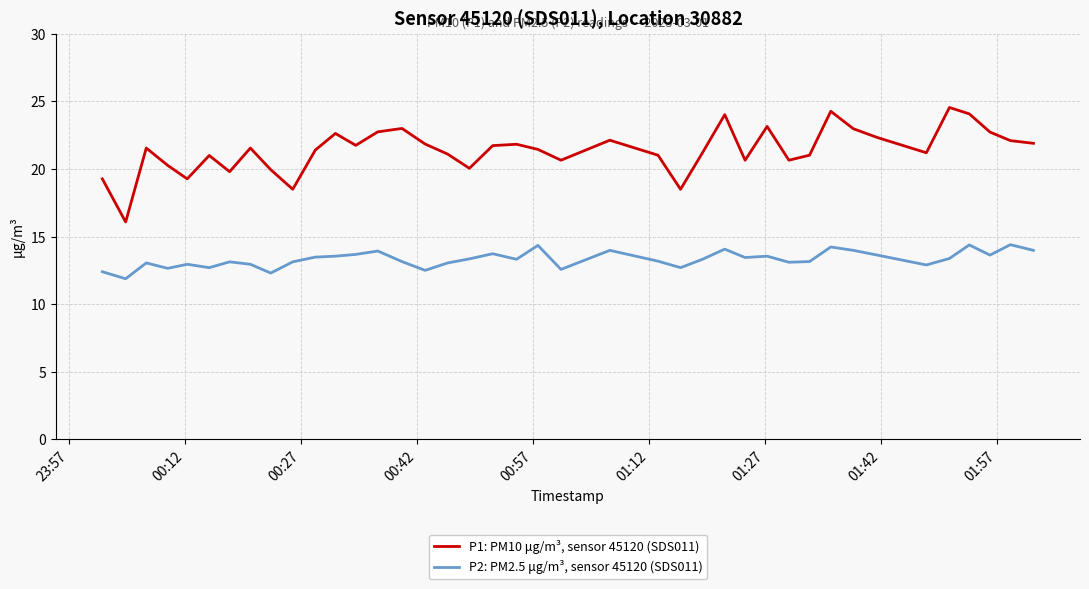

What is the difference between the maximum and minimum values in the P1: PM10 μg/m³, sensor 45120 (SDS011) series?

8.5